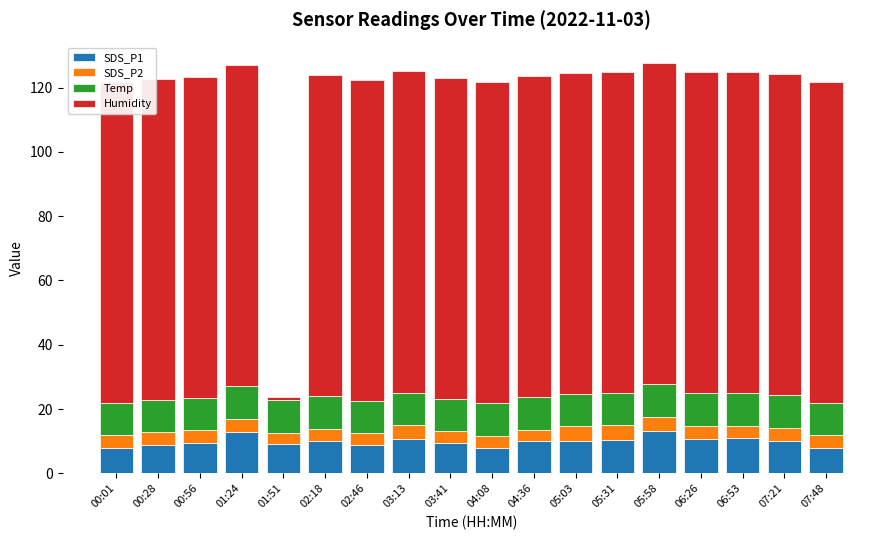

List the labels in order of Humidity value, smallest first.

01:51, 00:01, 00:28, 00:56, 01:24, 02:18, 02:46, 03:13, 03:41, 04:08, 04:36, 05:03, 05:31, 05:58, 06:26, 06:53, 07:21, 07:48